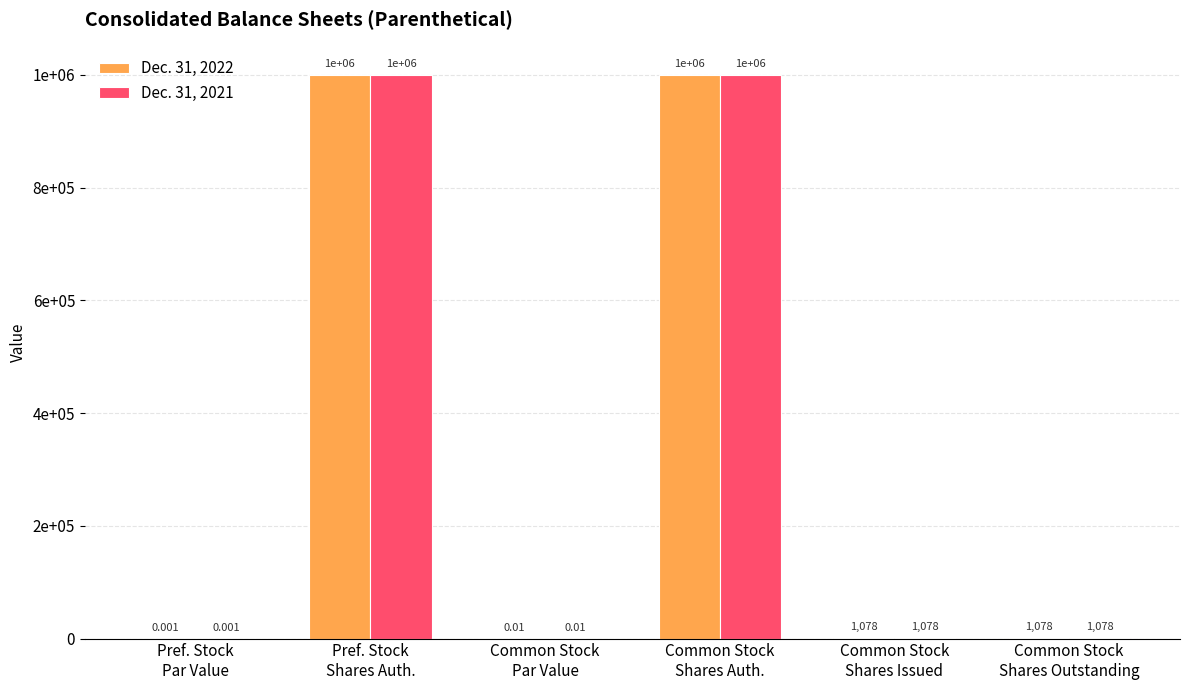

What are all the series names shown in the legend?

Dec. 31, 2022, Dec. 31, 2021